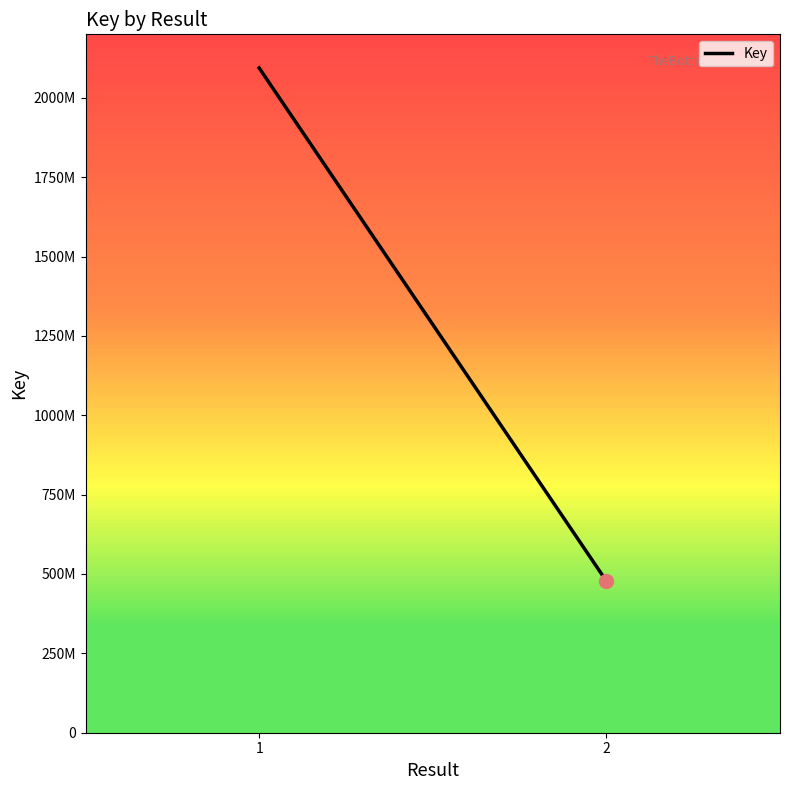

Between 1 and 2, which is larger?

1